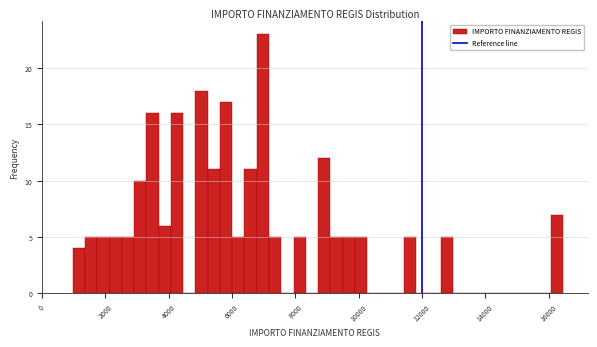

Around what value on the x-axis is the tallest bar? Give the approximate position of its centre, as read against the axis.

7000